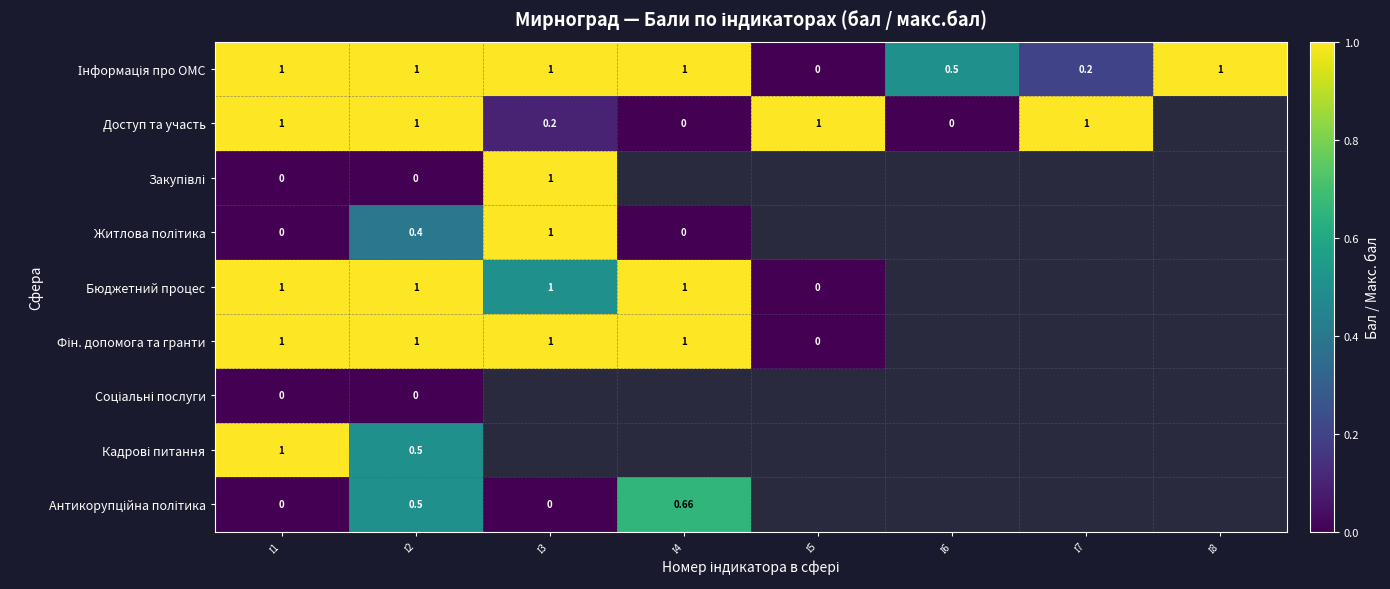

Rank the categories by Фін. допомога та гранти value from highest to lowest.

І1, І2, І3, І4, І5, І6, І7, І8